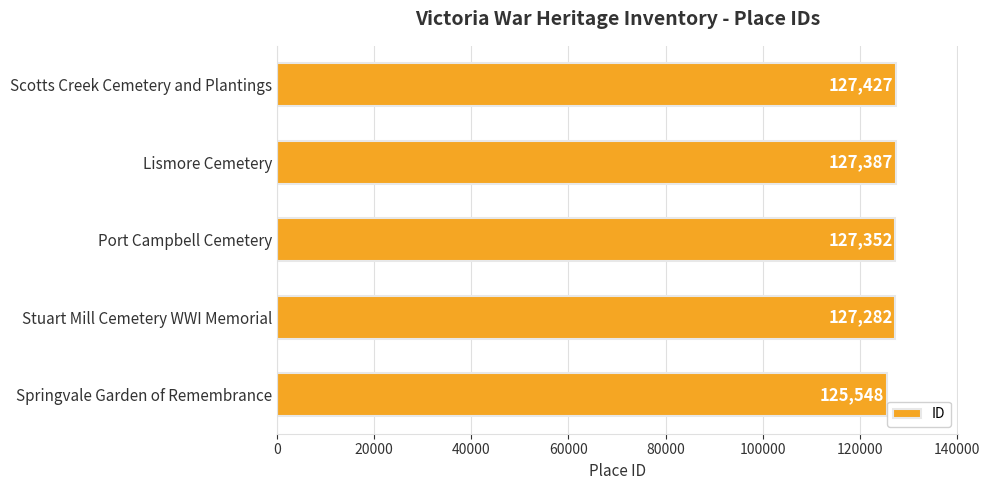

At which label is the value closest to 126487?

Stuart Mill Cemetery WWI Memorial